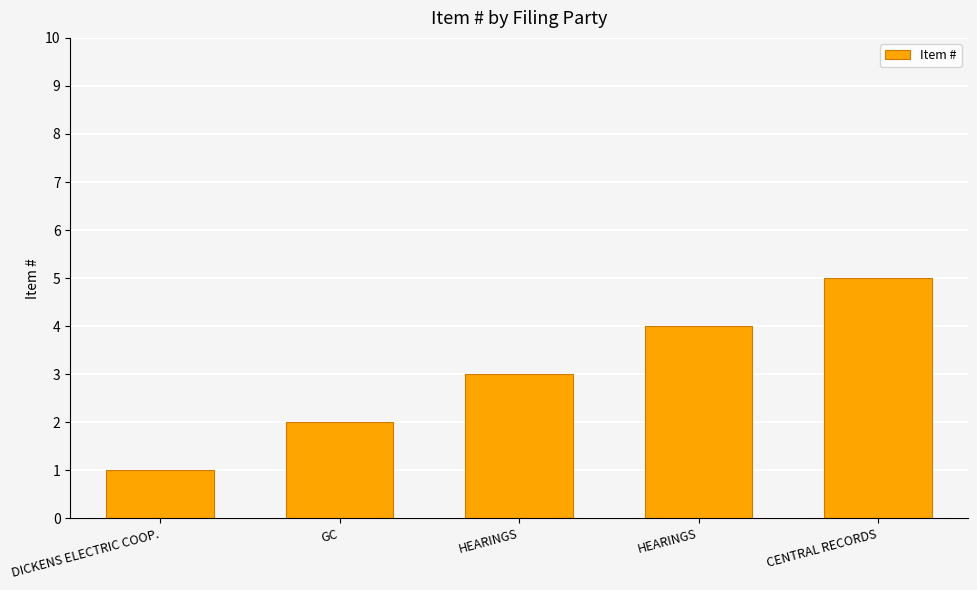

Reading right to left, what are all the values shown in this chart?

CENTRAL RECORDS=5	HEARINGS=4	HEARINGS=3	GC=2	DICKENS ELECTRIC COOP.=1